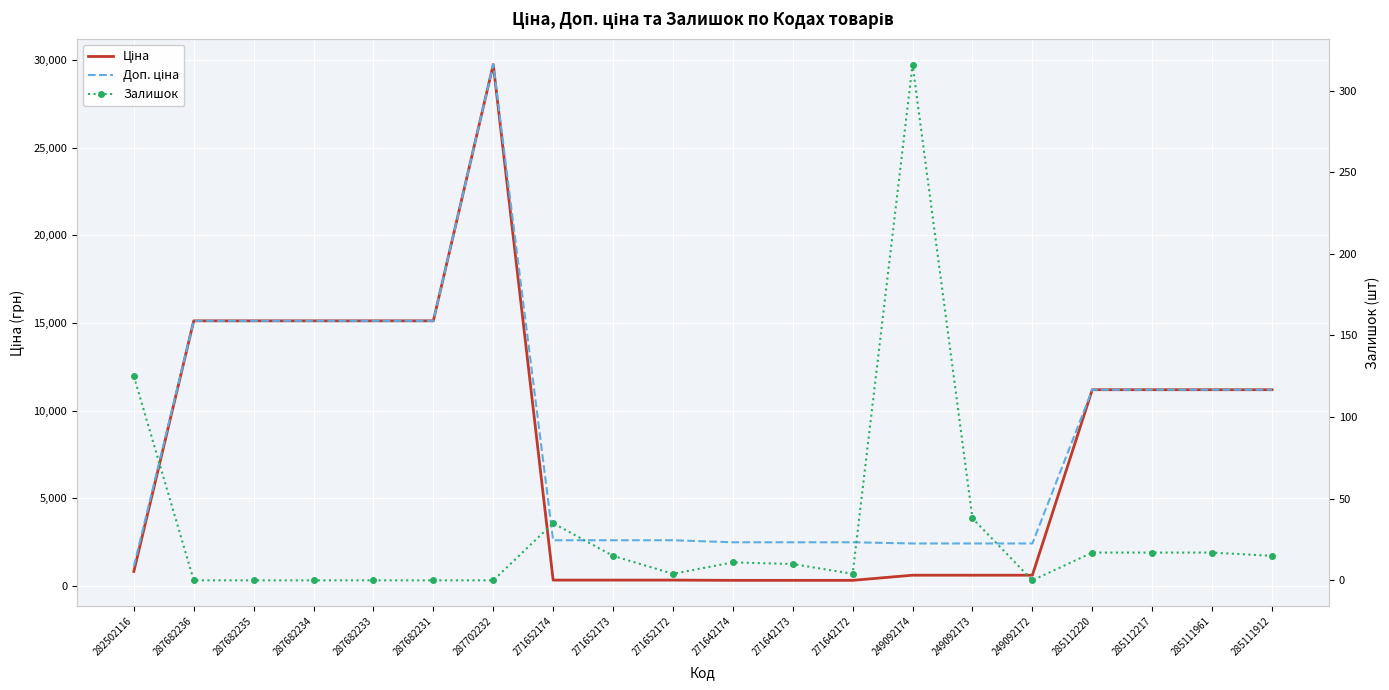

Rank the series by their maximum value, from lowest to highest.

Залишок, Ціна, Доп. ціна